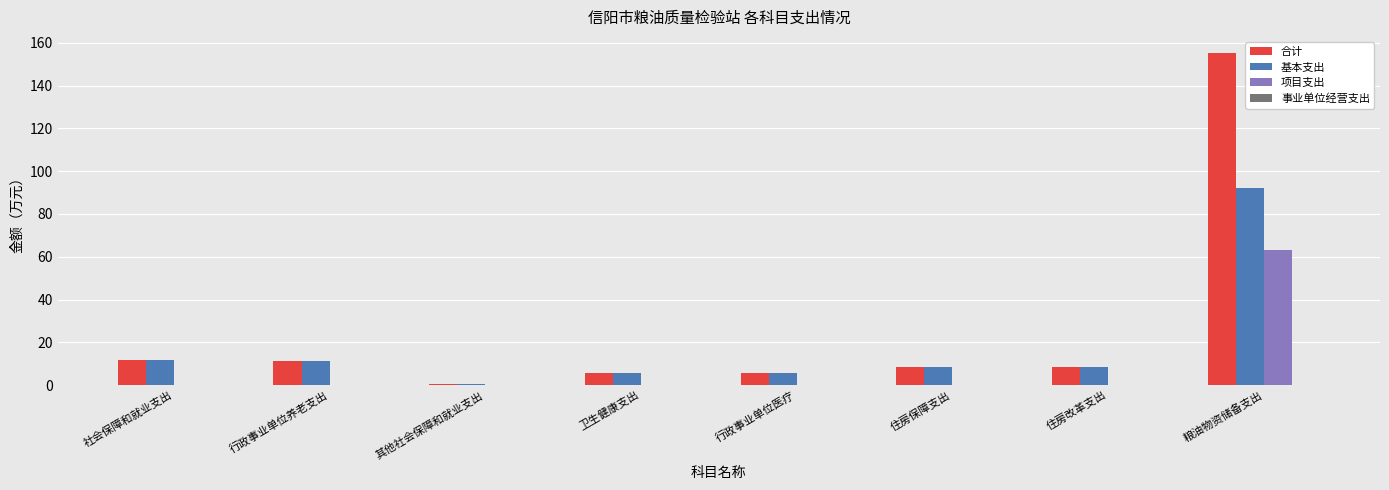

At which category is the sum across all series the highest?

粮油物资储备支出